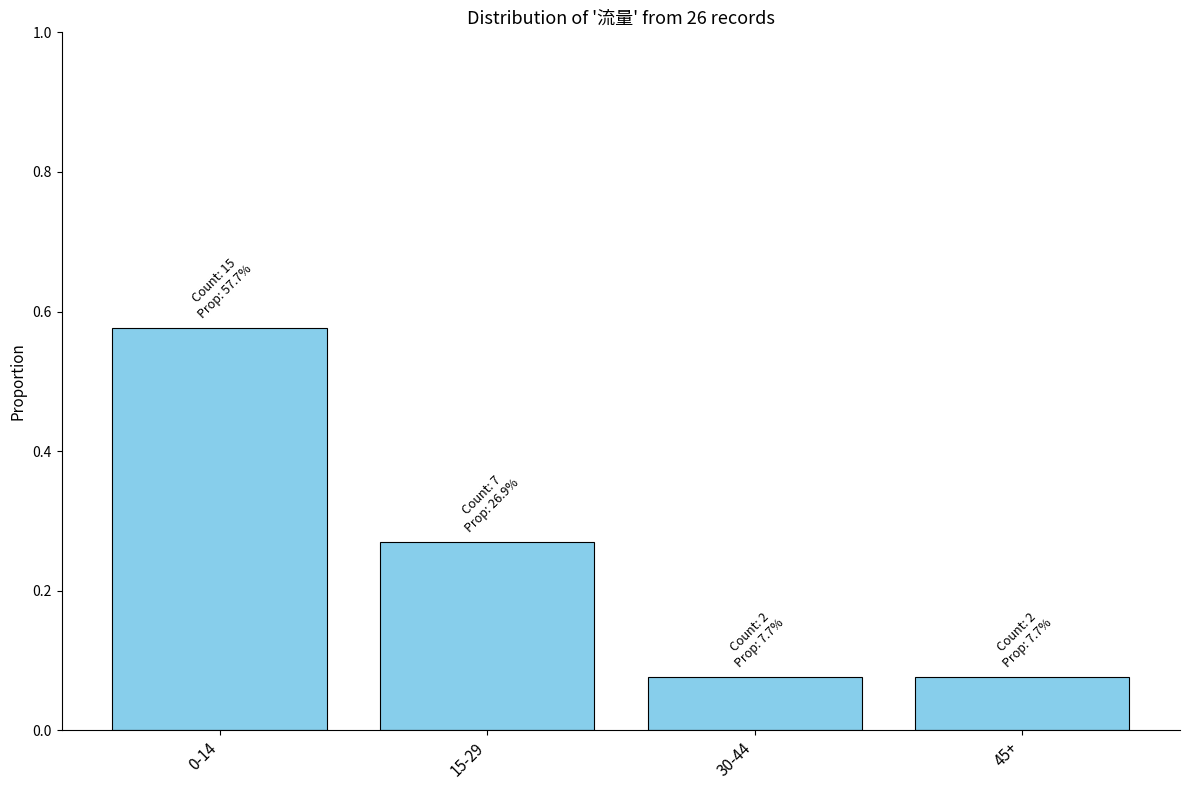

What is the difference between the maximum and minimum values?

0.5